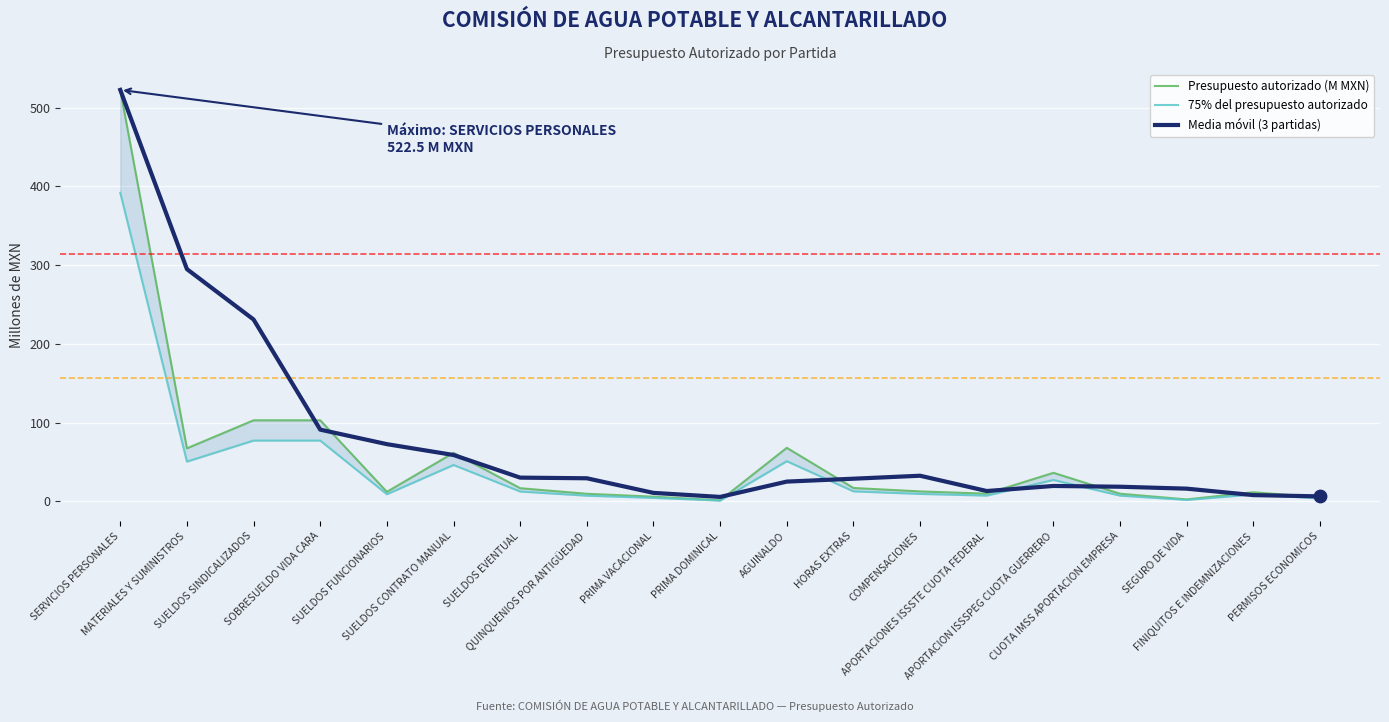

Which series reaches the maximum Y coordinate?

Presupuesto autorizado (M MXN)